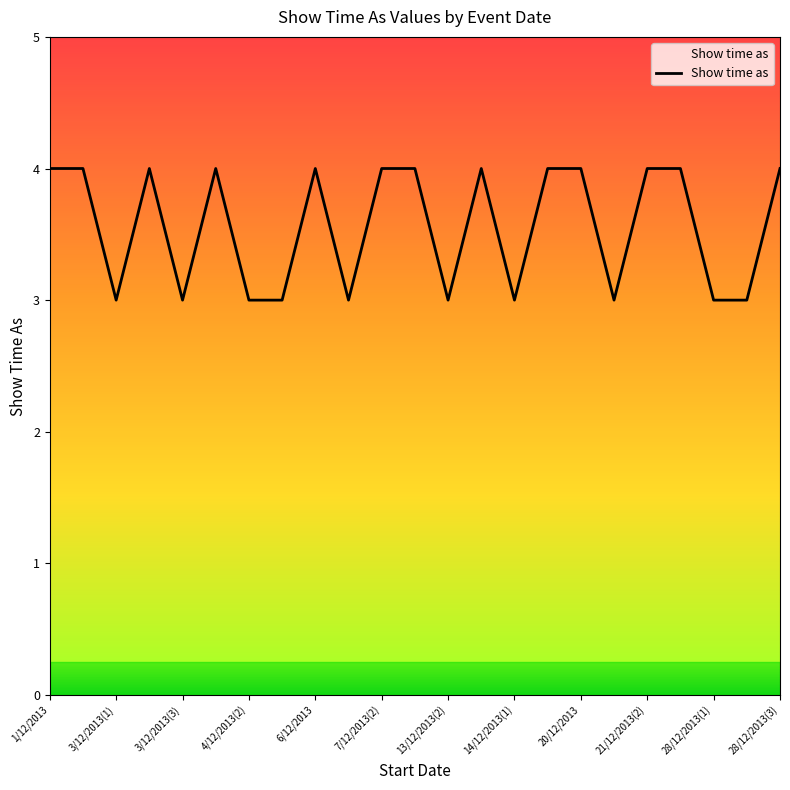

What is the smallest value displayed?

3